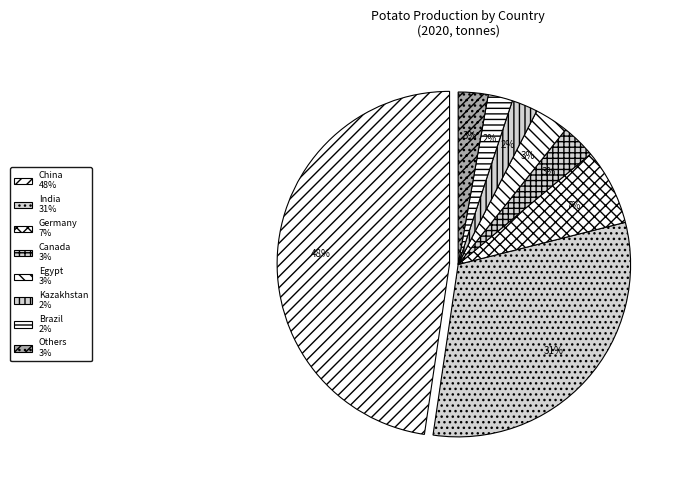

Count the number of slices in the pie.

8